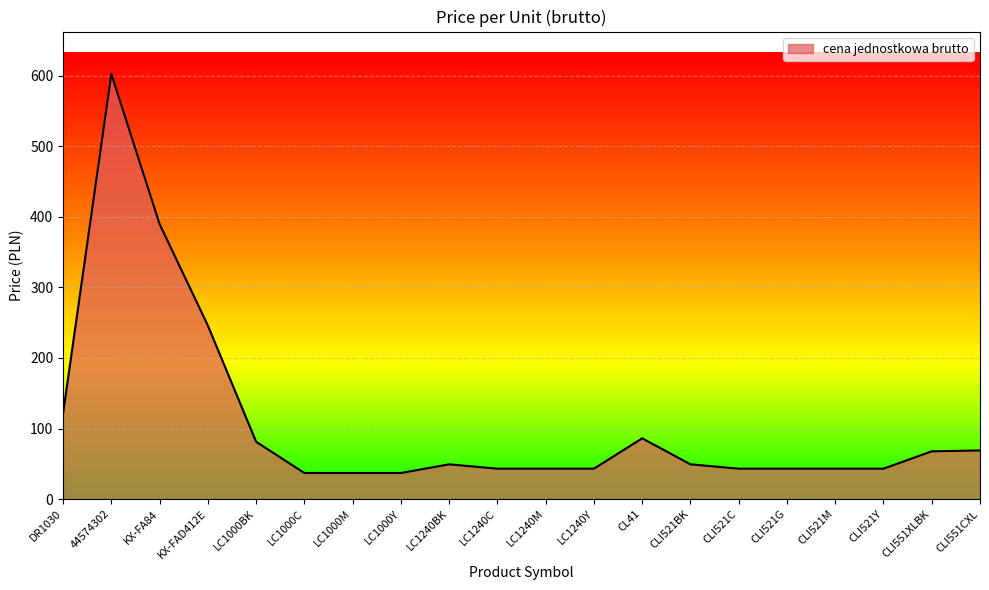

Which has a higher value, CLI521M or LC1000M?

CLI521M